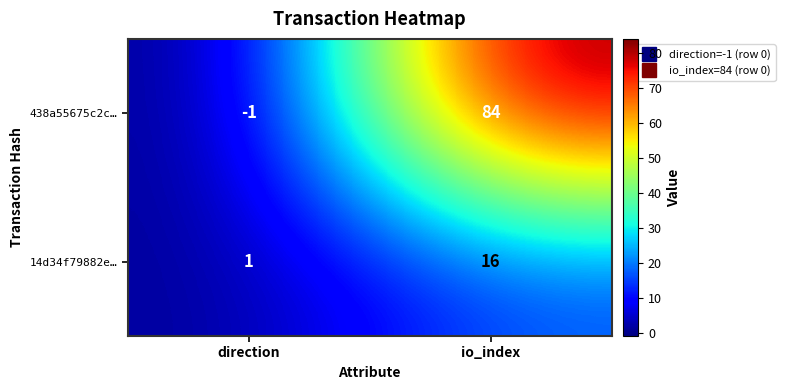

The 14d34f79882e… series shows 23 at io_index. True or false?

False